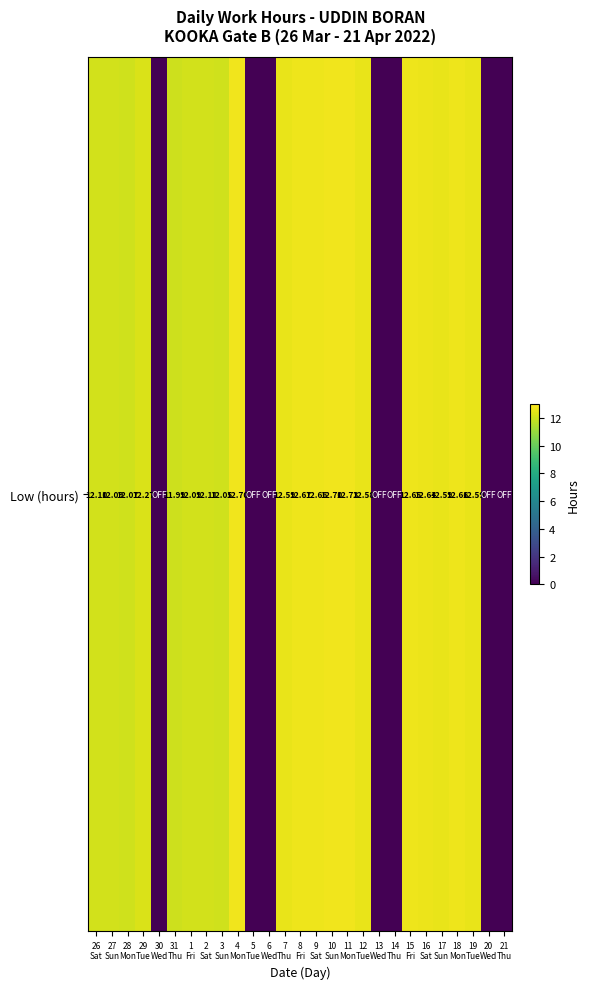

Reading left to right, what are all the values shown in this chart?

12.1	12.1	12.1	12.3	0.0	12.0	12.1	12.1	12.1	12.7	0.0	0.0	12.6	12.7	12.7	12.7	12.7	12.6	0.0	0.0	12.7	12.6	12.6	12.7	12.6	0.0	0.0